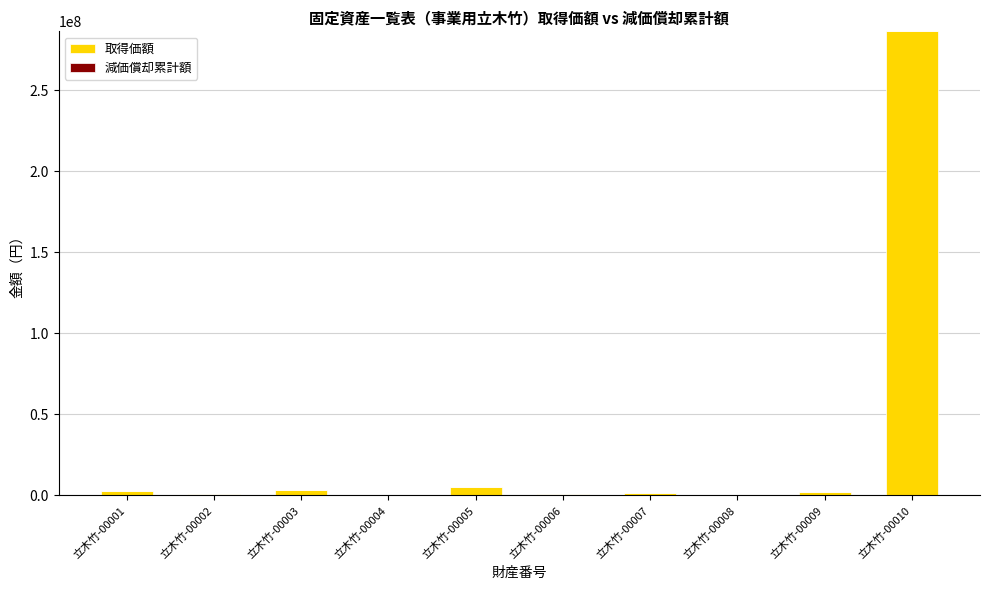

At which category does the chart reach its peak across all series?

立木竹-00010